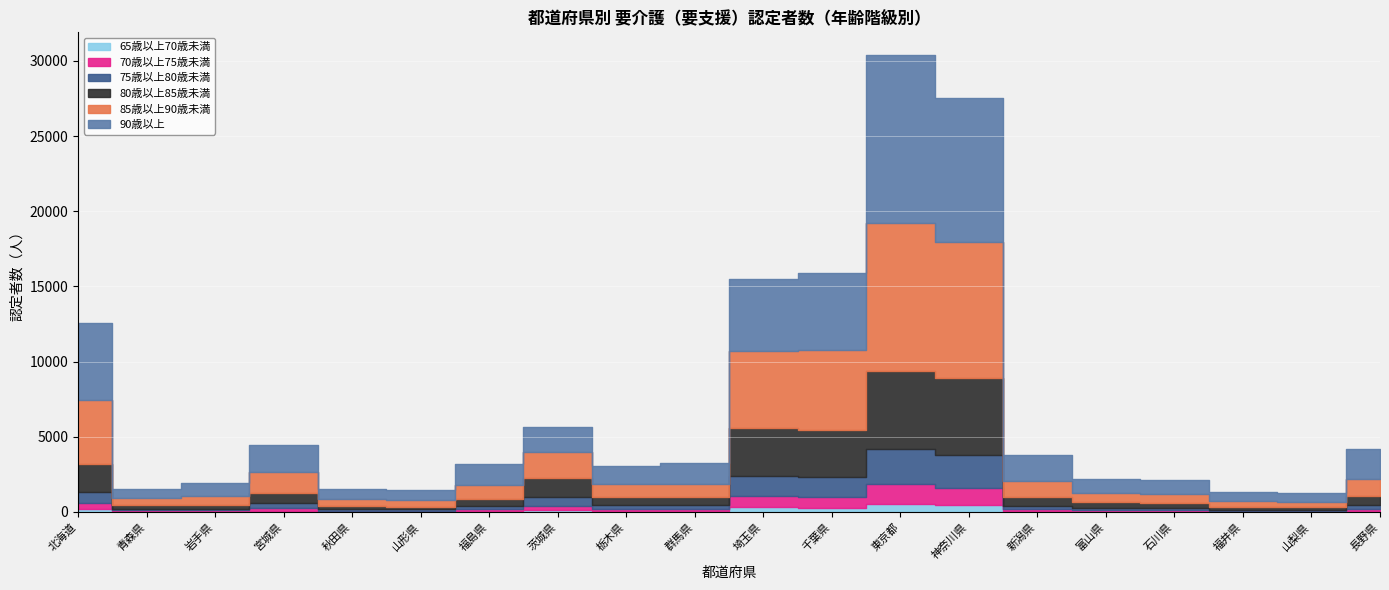

What is the label of the 3rd point from the right?

福井県